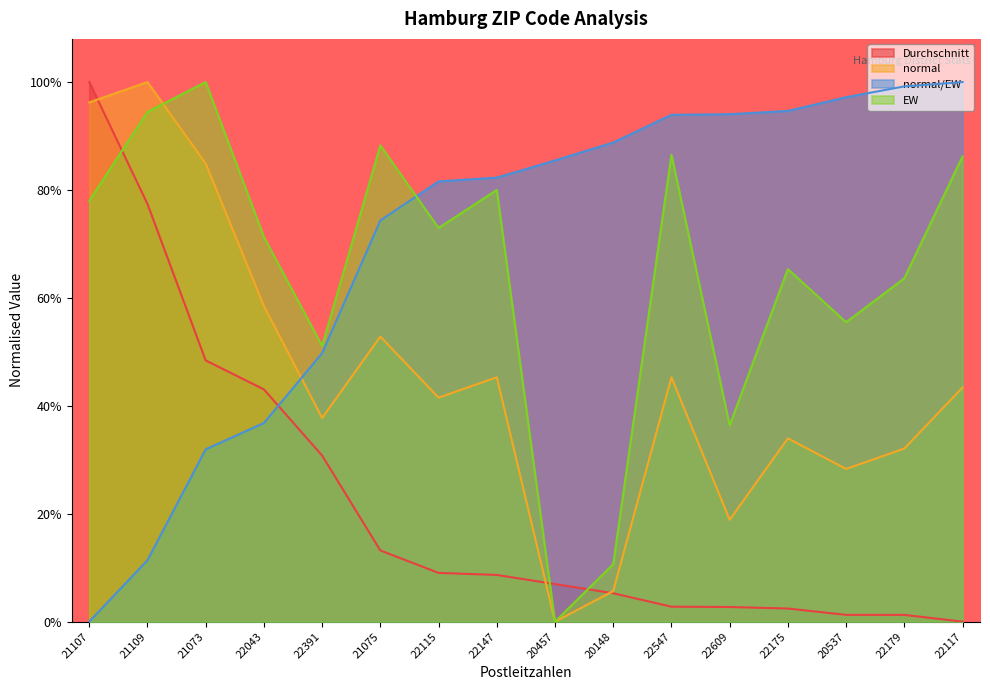

What is the sum of all normal/EW values?

11.2